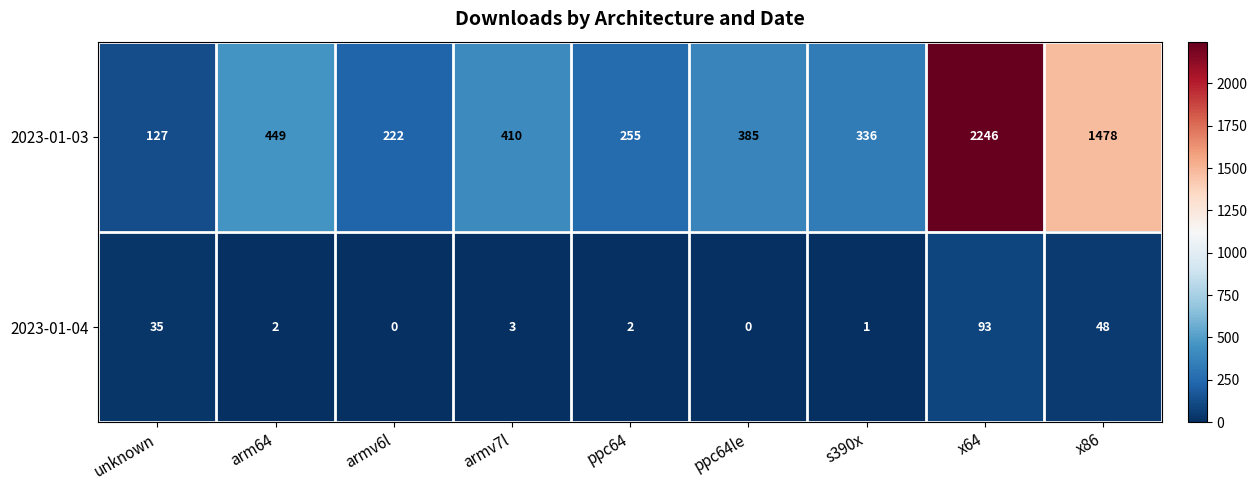

Reading left to right, list all the values displayed in this chart.

2023-01-03: unknown=127	arm64=449	armv6l=222	armv7l=410	ppc64=255	ppc64le=385	s390x=336	x64=2246	x86=1478
2023-01-04: unknown=35	arm64=2	armv6l=0	armv7l=3	ppc64=2	ppc64le=0	s390x=1	x64=93	x86=48